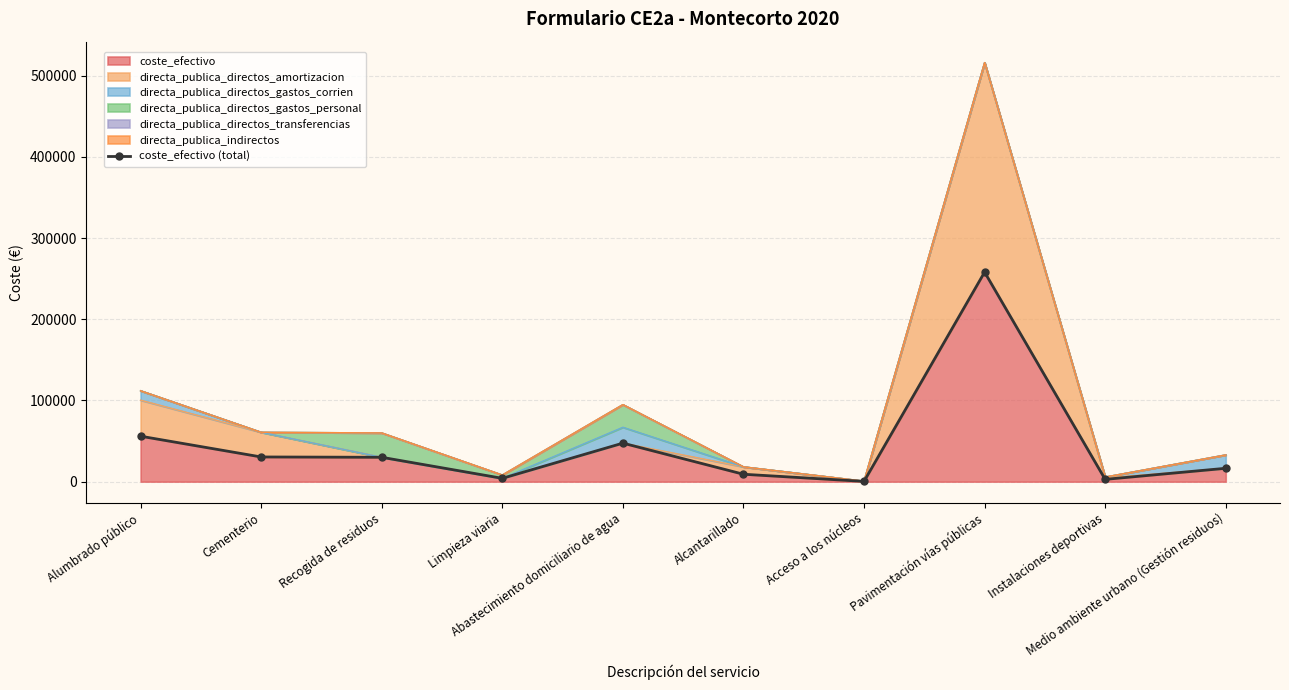

Where is the data nearest to the value 129155?

Alumbrado público